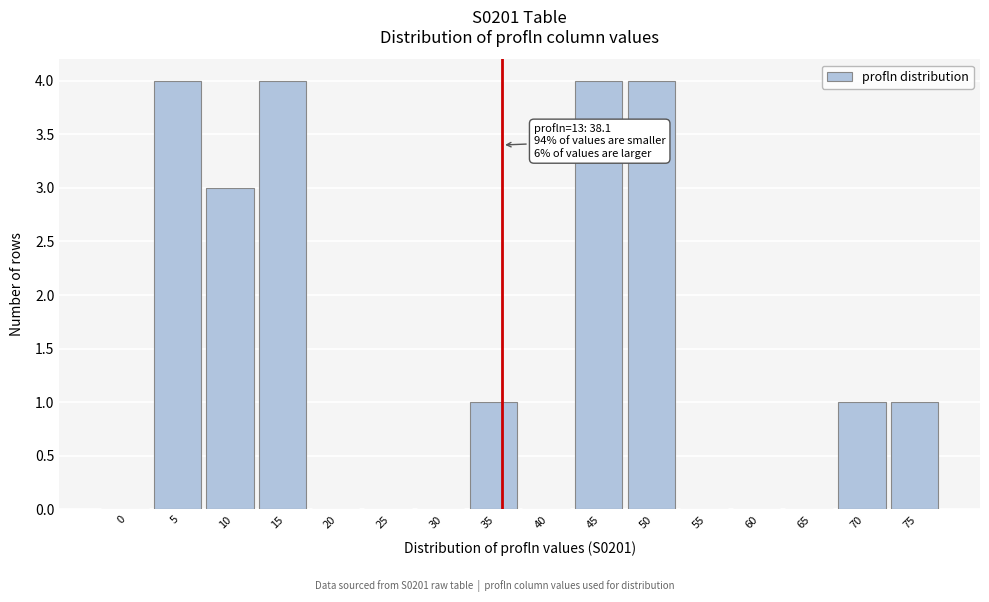

Reading left to right, extract all data points from this chart.

0=0	5=4	10=3	15=4	20=0	25=0	30=0	35=1	40=0	45=4	50=4	55=0	60=0	65=0	70=1	75=1